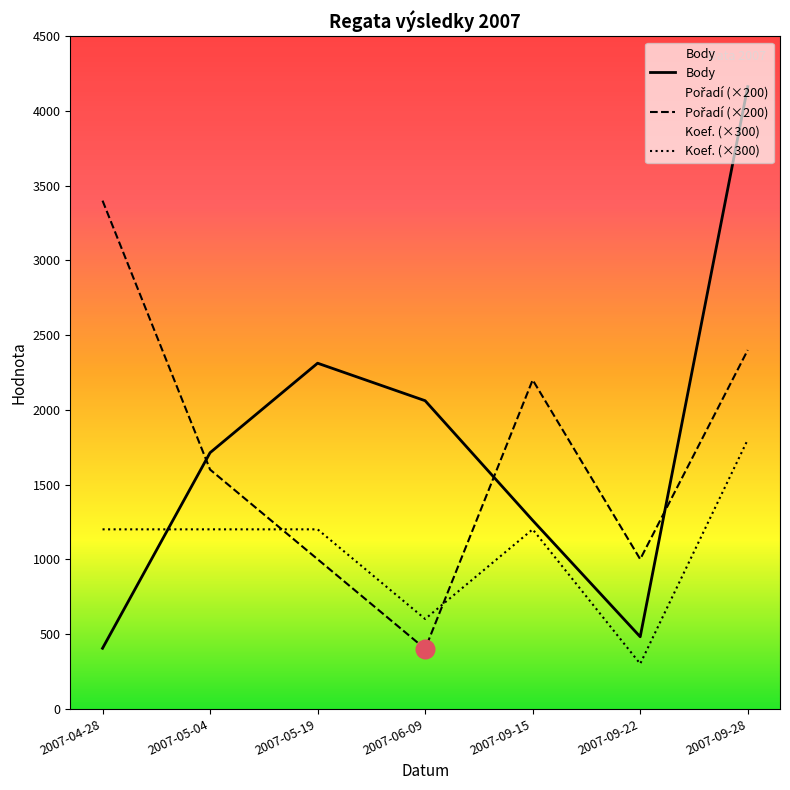

Which series contains the highest Y value?

Body